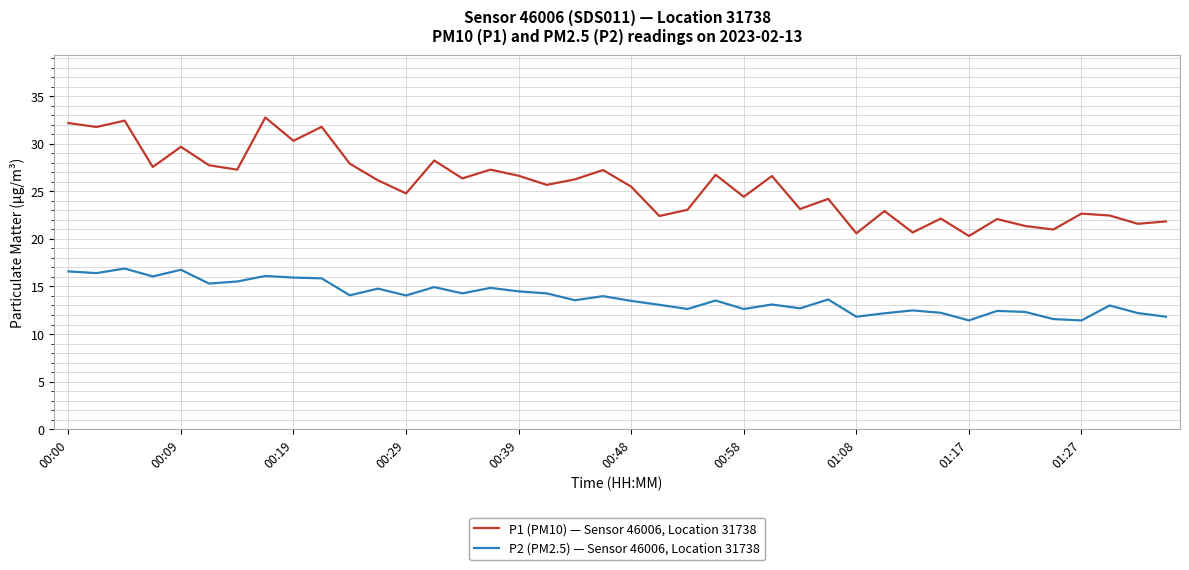

List the series in order of their overall mean, lowest first.

P2 (PM2.5) — Sensor 46006, Location 31738, P1 (PM10) — Sensor 46006, Location 31738